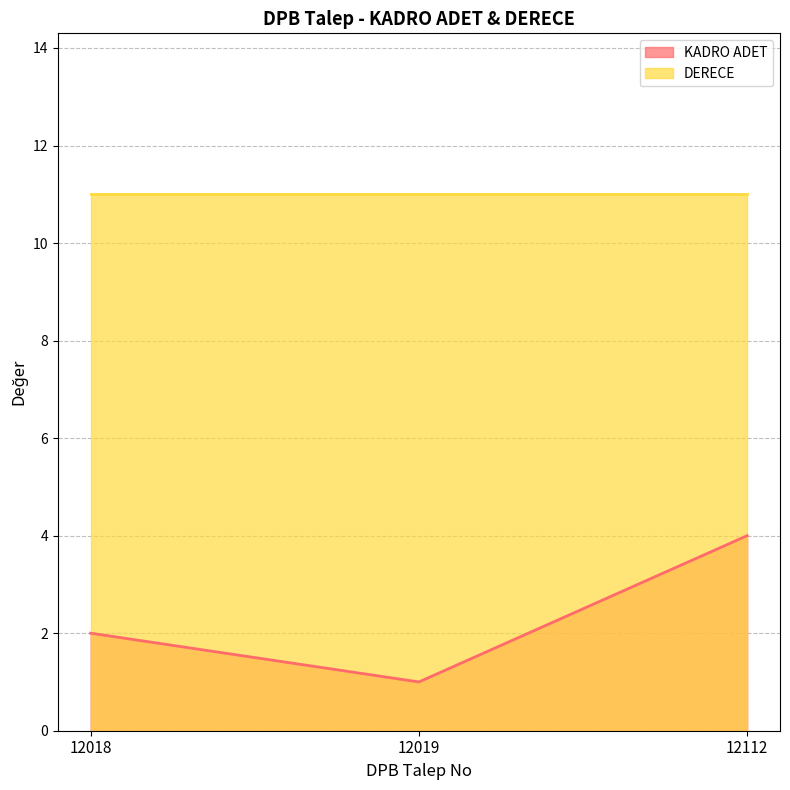

Is it true that the value at 12018 is 2?

True